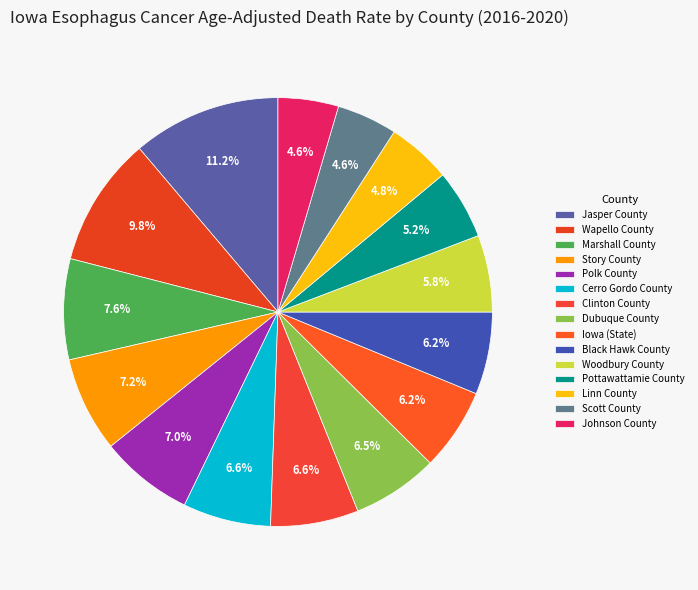

To the nearest percent, what is the combined percentage of Jasper County and Clinton County?

18%